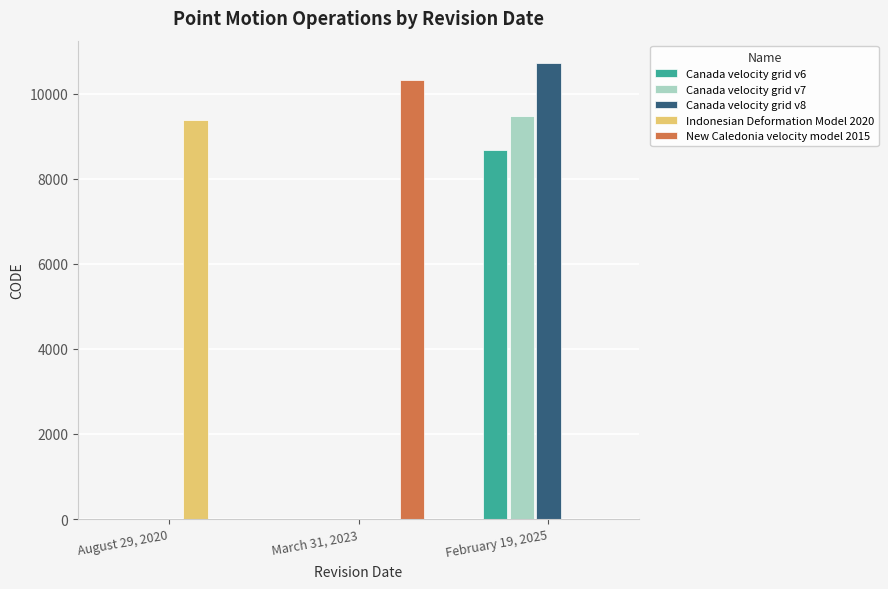

What is the maximum value for Canada velocity grid v8?

10707